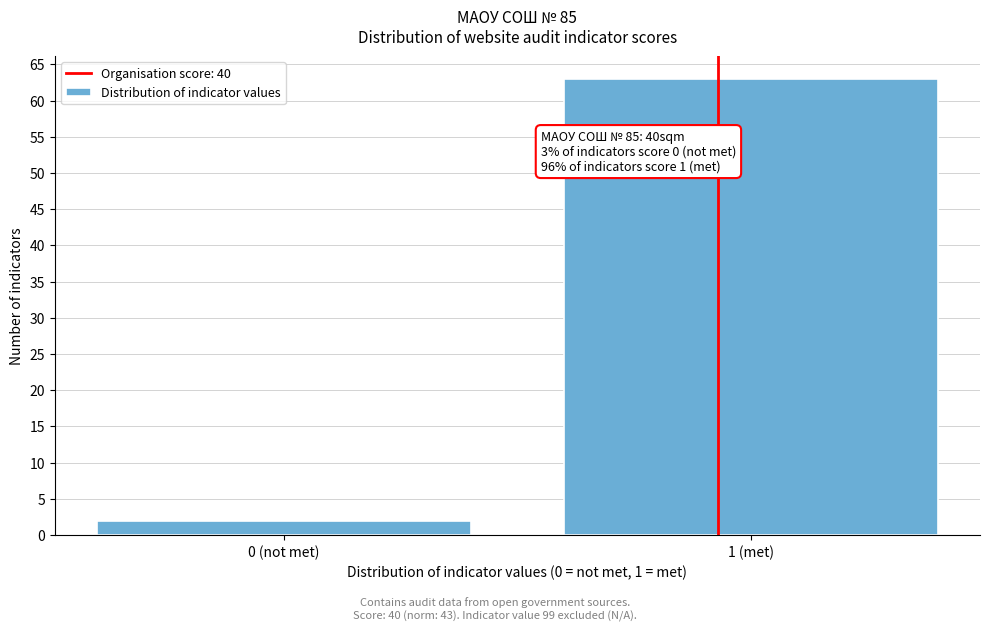

Reading left to right, extract all data points from this chart.

2	63